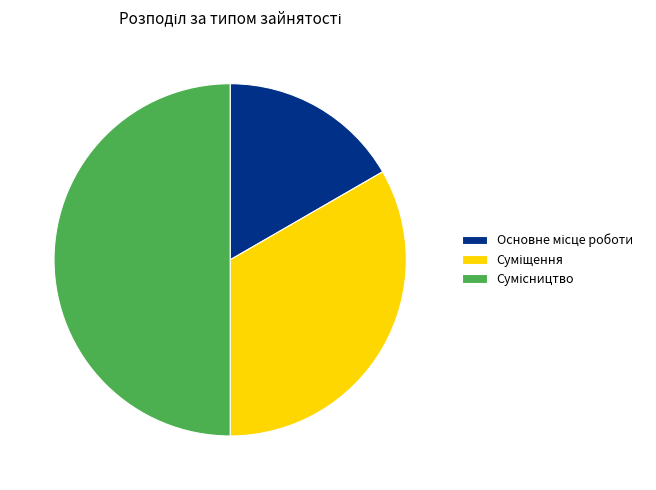

Is it true that Сумісництво is 50% of the pie?

True